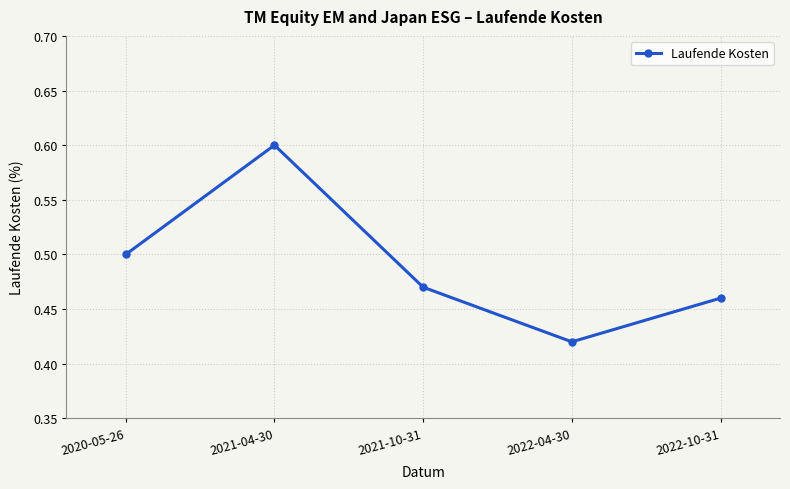

How many distinct data groups are displayed?

1